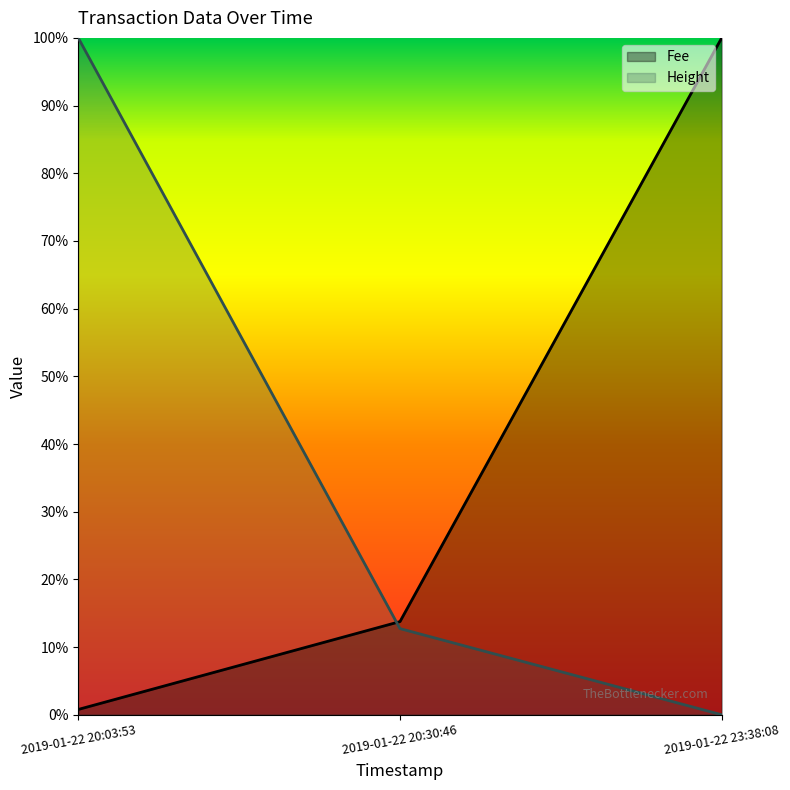

Rank the series by their average value, from highest to lowest.

Fee, Height